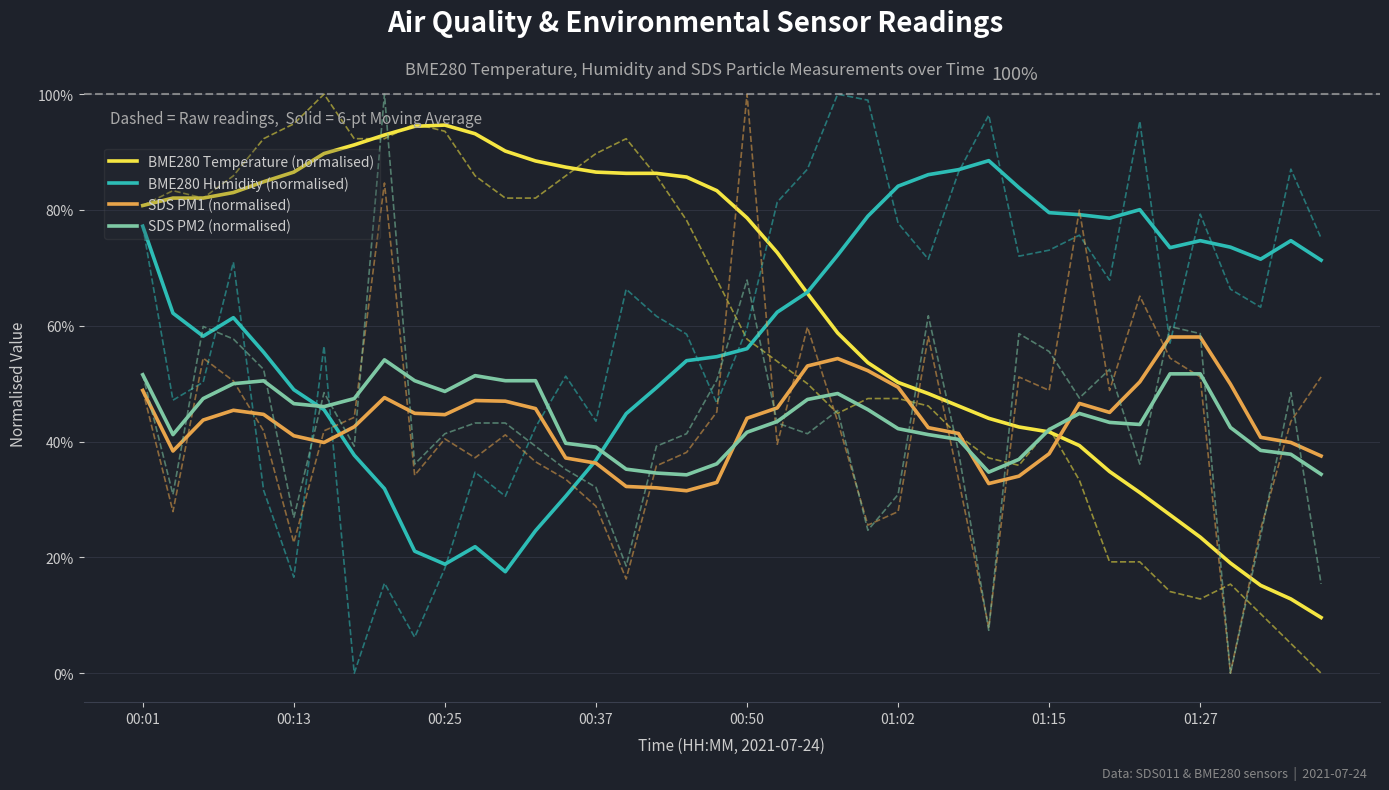

The SDS PM2 (normalised) series shows 58.9 at 00:37. True or false?

False